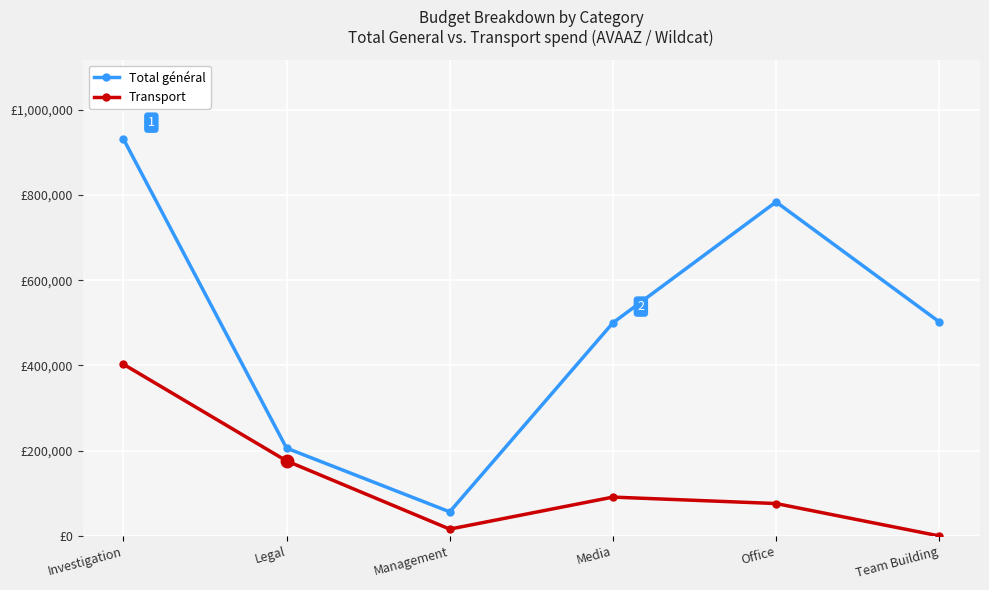

What are all the series names shown in the legend?

Total général, Transport